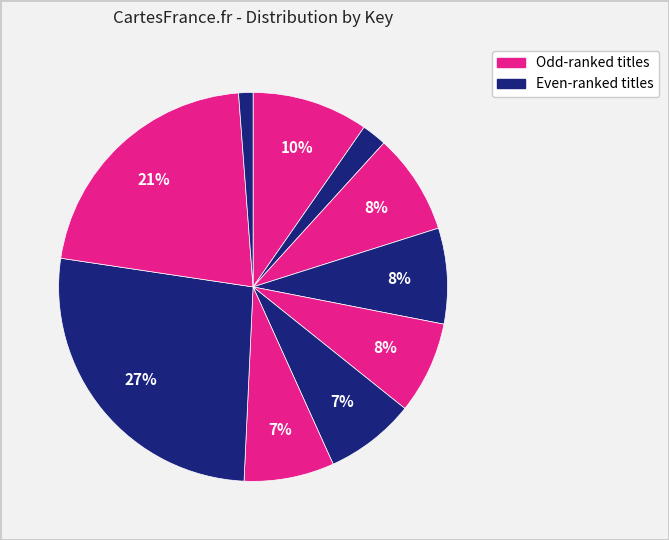

Count the number of slices in the pie.

10